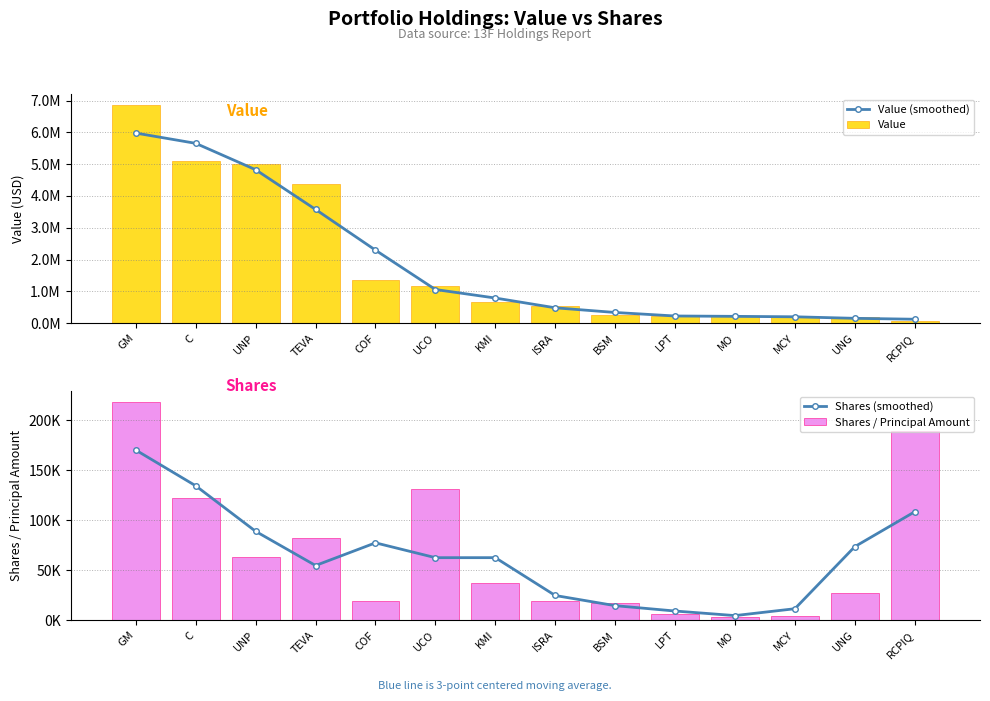

The value of Shares (smoothed) at LPT is 9200.0. True or false?

True